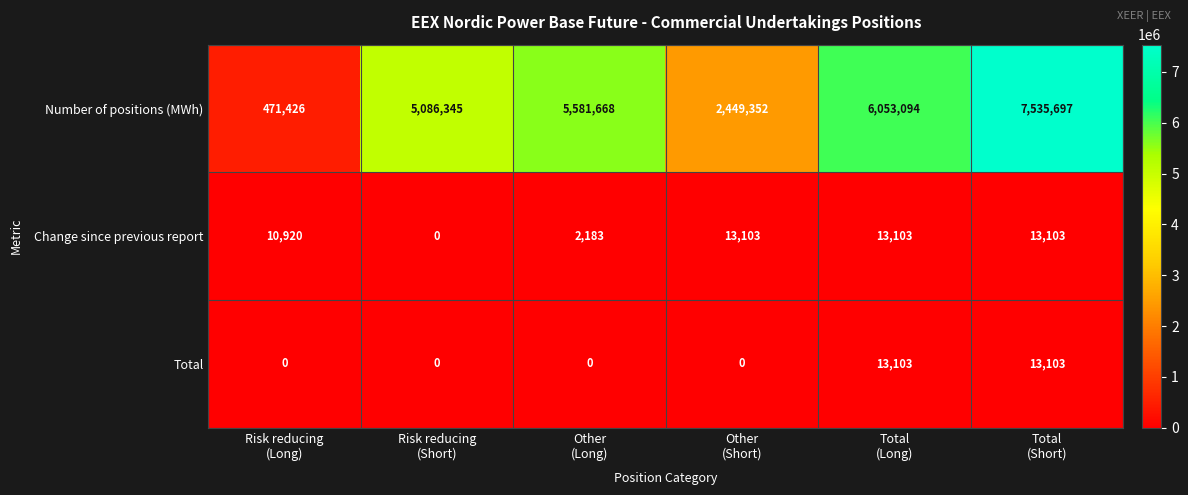

What is the sum of all Total values?

26206